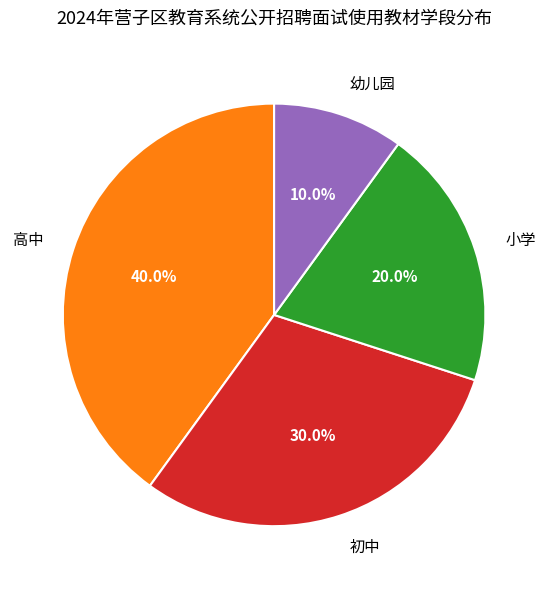

True or false: 小学 accounts for 20% of the total.

True